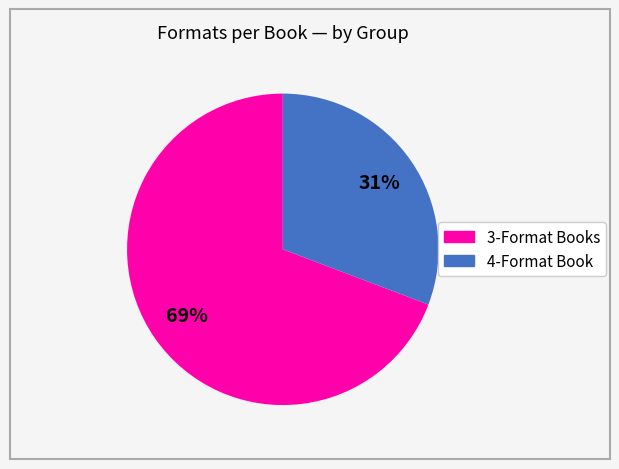

Is there any slice that represents more than half of the pie?

Yes